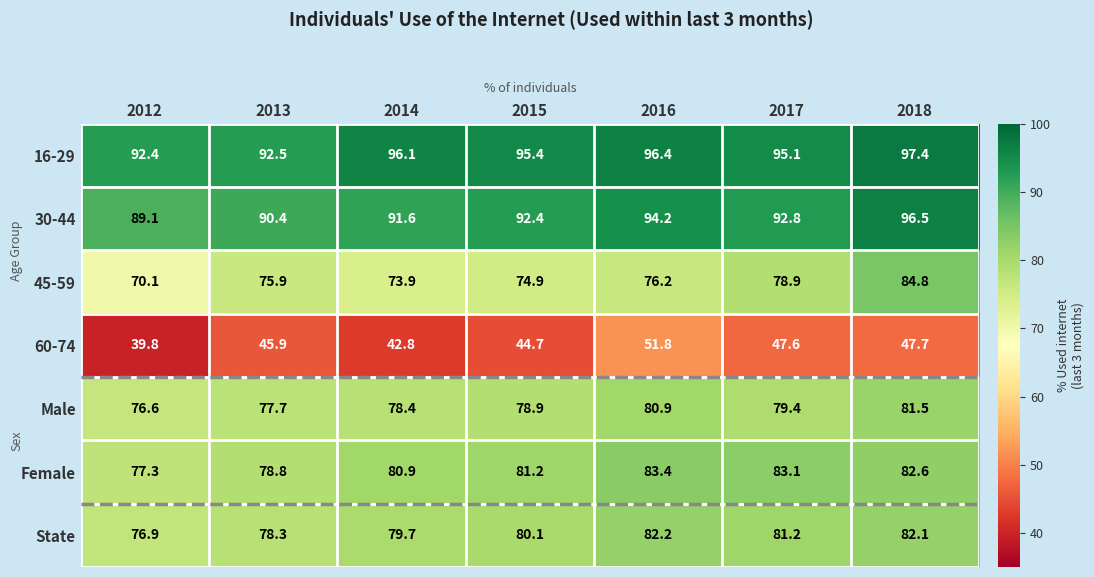

What is the total value across all series at 2012?

522.2